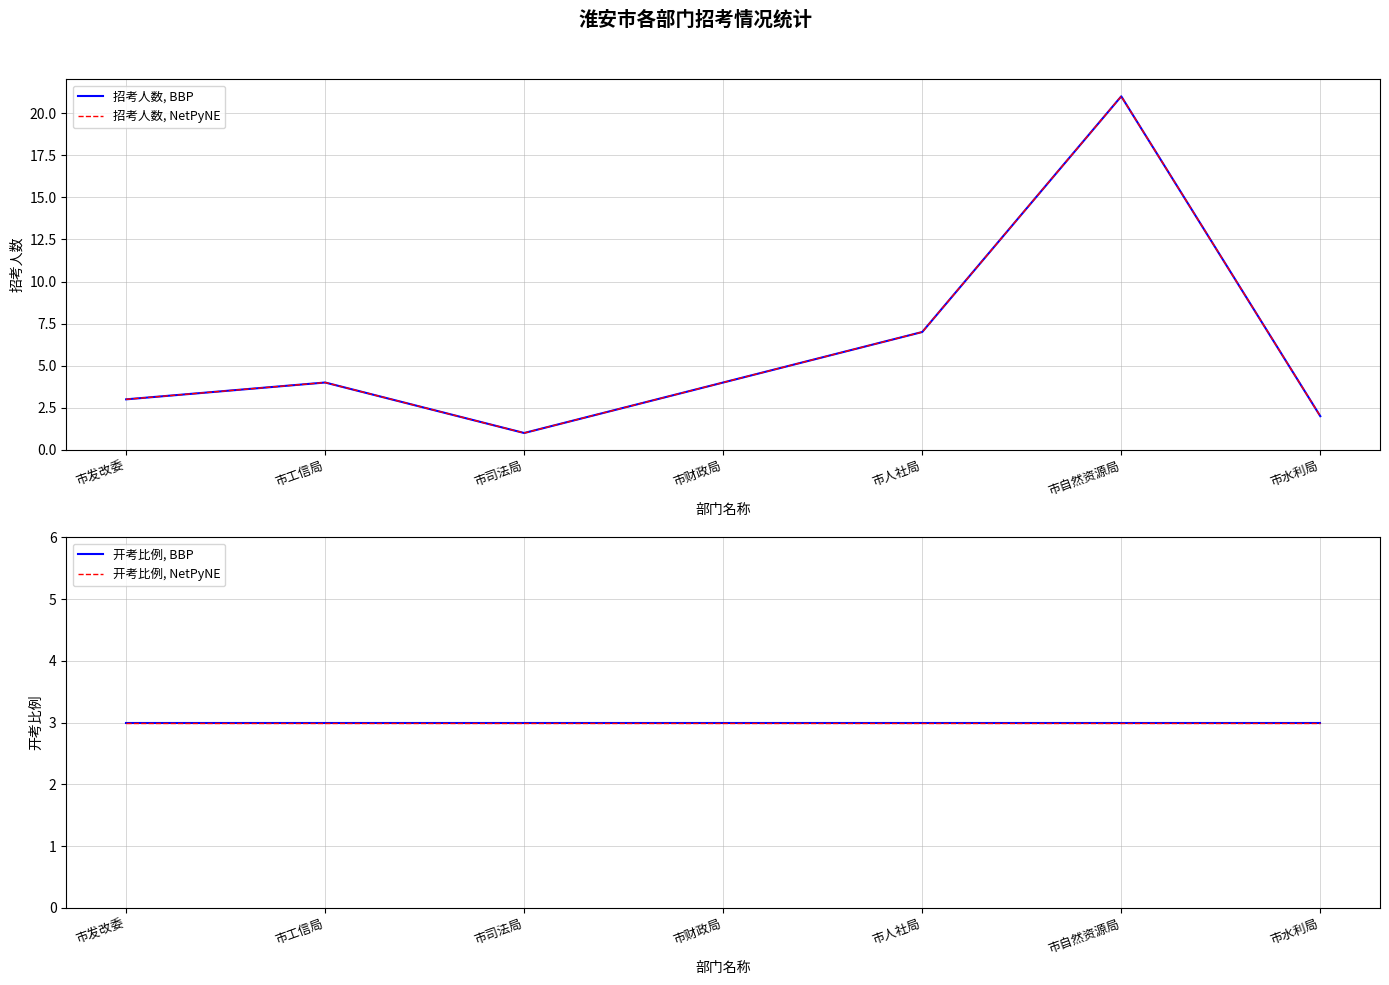

True or false: 招考人数, NetPyNE has a value of 7 at 市人社局.

True